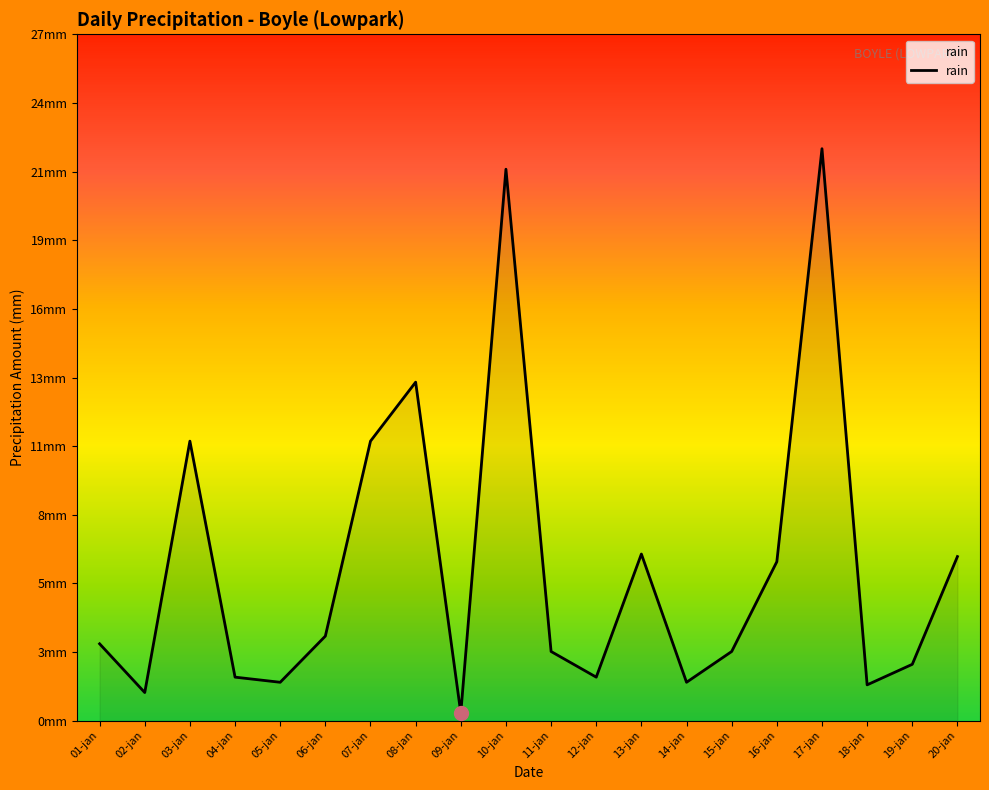

Rank the categories by value from lowest to highest.

09-jan, 02-jan, 18-jan, 05-jan, 14-jan, 04-jan, 12-jan, 19-jan, 11-jan, 15-jan, 01-jan, 06-jan, 16-jan, 20-jan, 13-jan, 03-jan, 07-jan, 08-jan, 10-jan, 17-jan